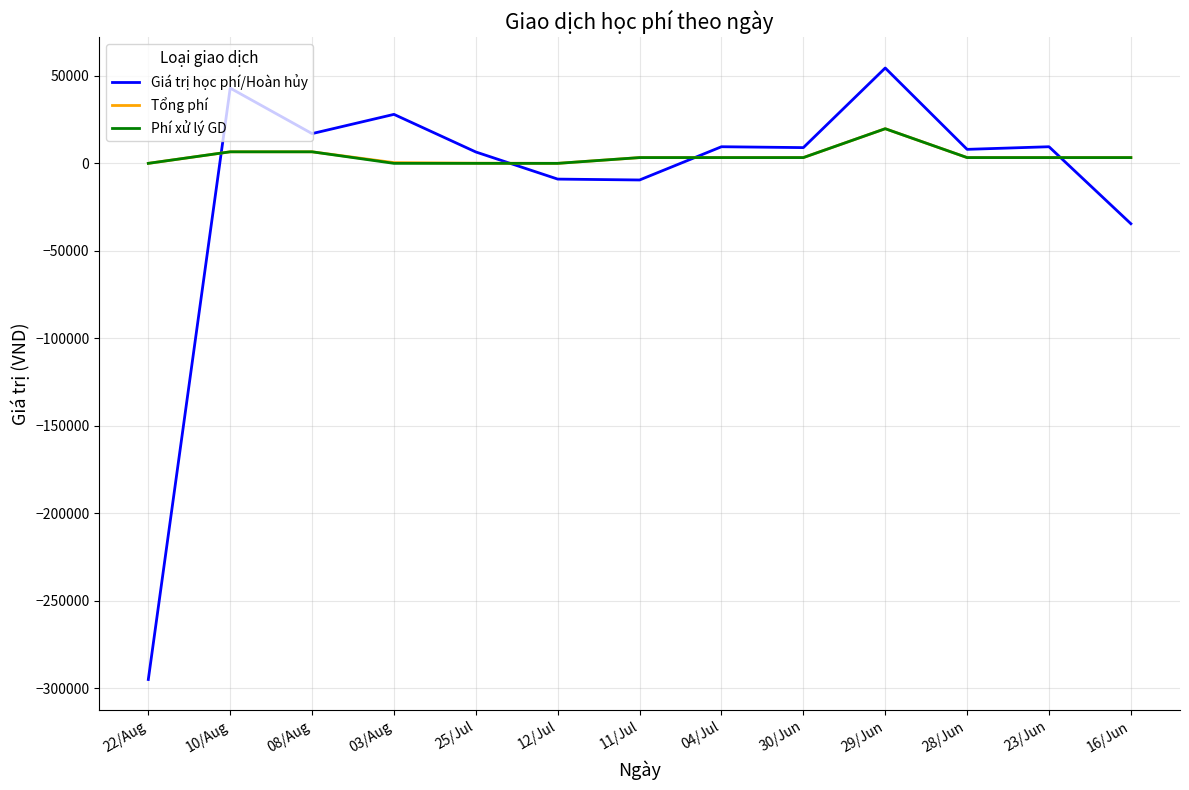

Between 29/Jun and 23/Jun, which series saw the biggest shift?

Giá trị học phí/Hoàn hủy